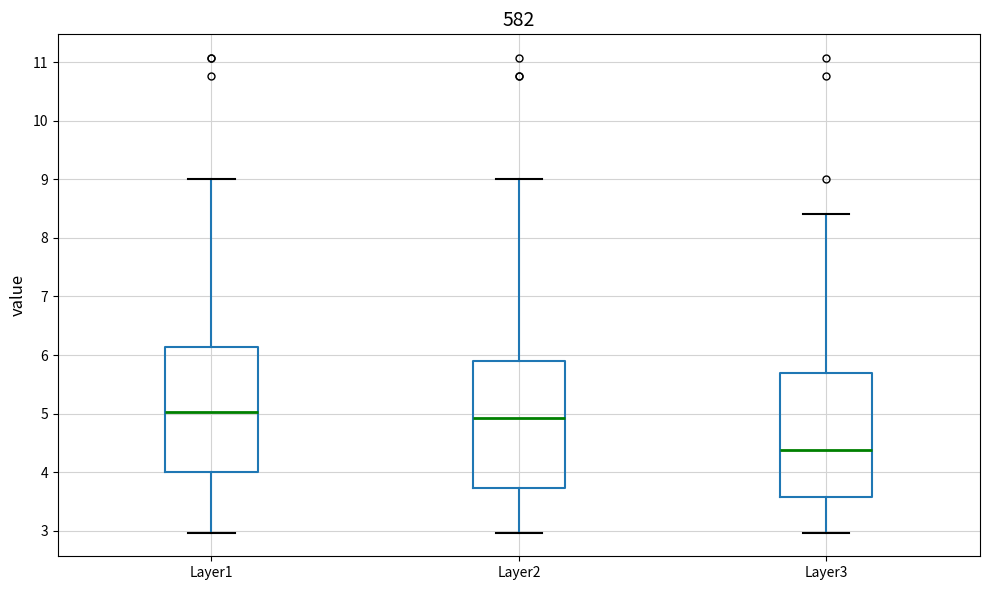

Where does the median line of the box for Layer1 sit on the y-axis? The values are not printed on the chart, so give them approximately, as read against the axis.

5.0